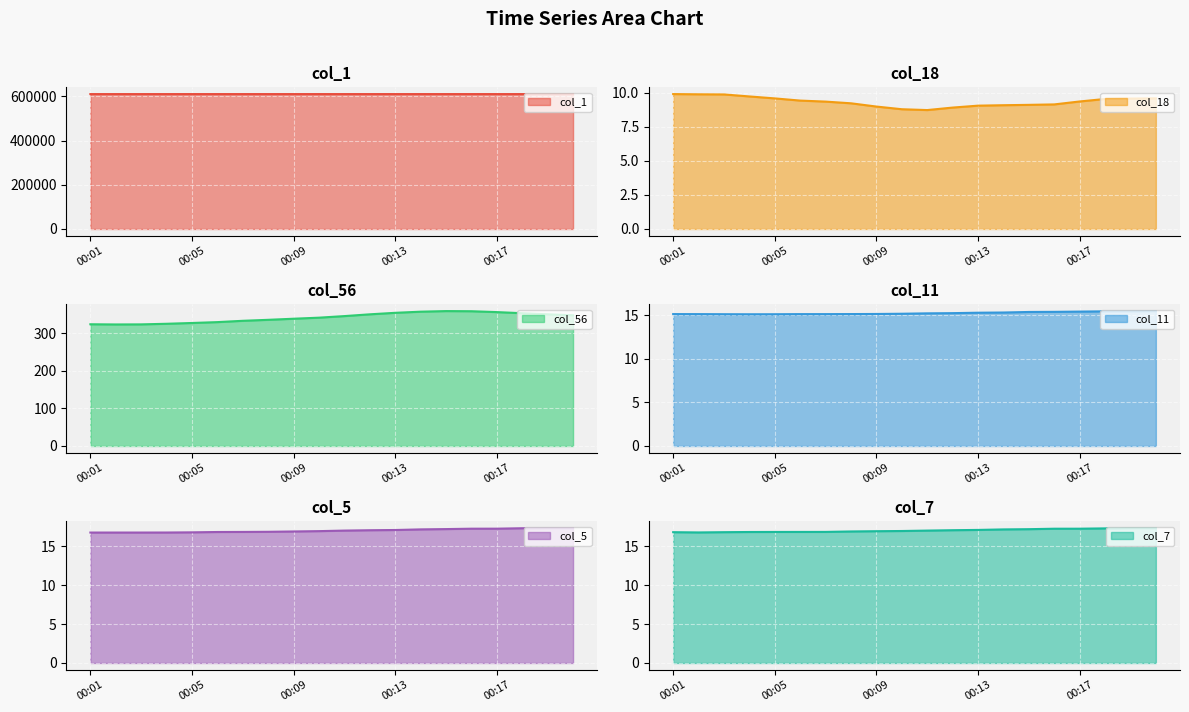

What is the label of the 15th point from the right?

5